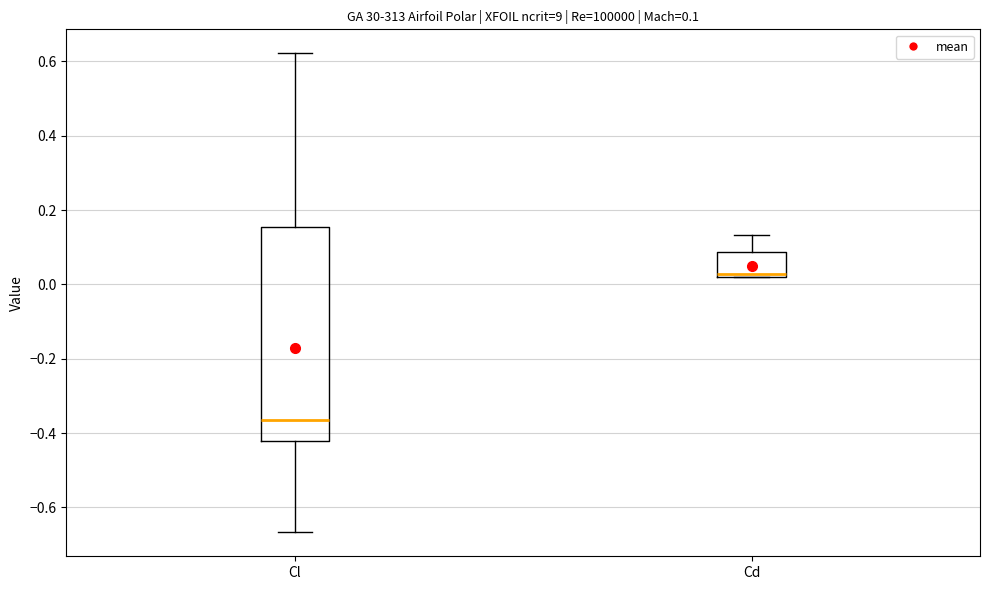

Comparing the boxes themselves (not the whiskers), which one is the tallest?

Cl